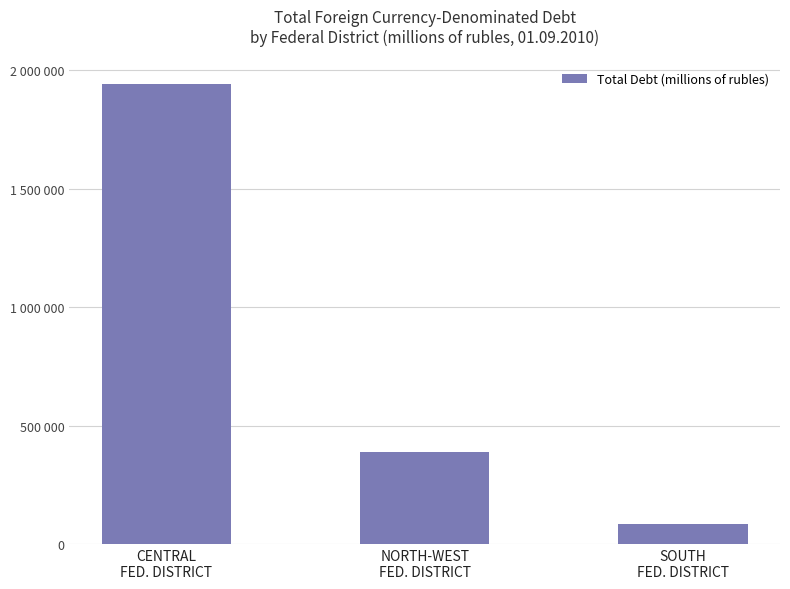

Does the chart contain stacked bars?

No